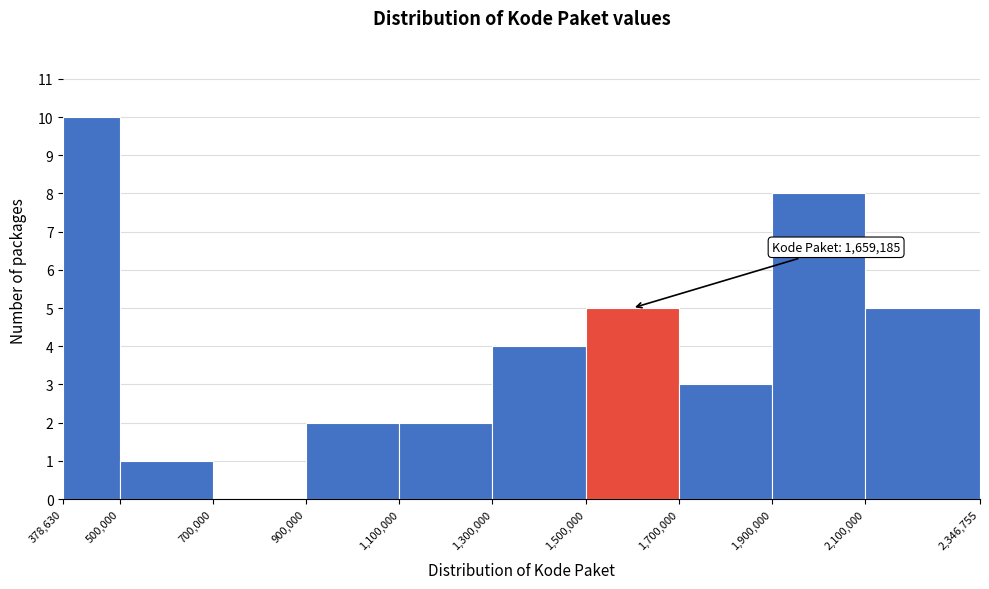

Over which range of the x-axis is the bar tallest?

378,630 to 500,000